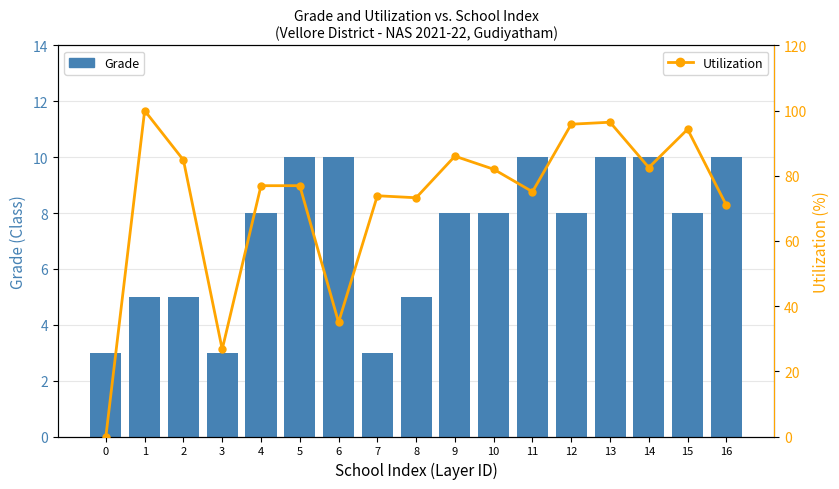

What is the sum of all Utilization values?

1230.8